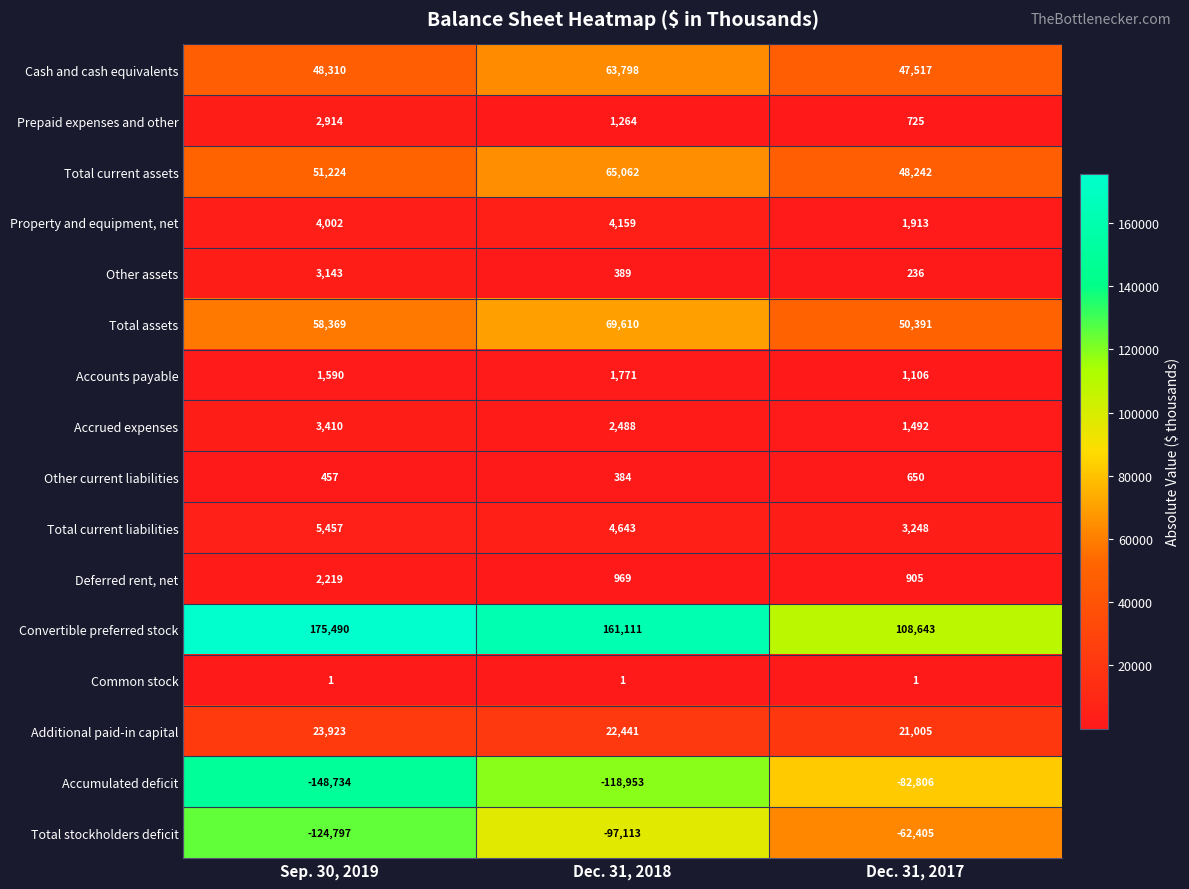

How many categories are shown in the chart?

3